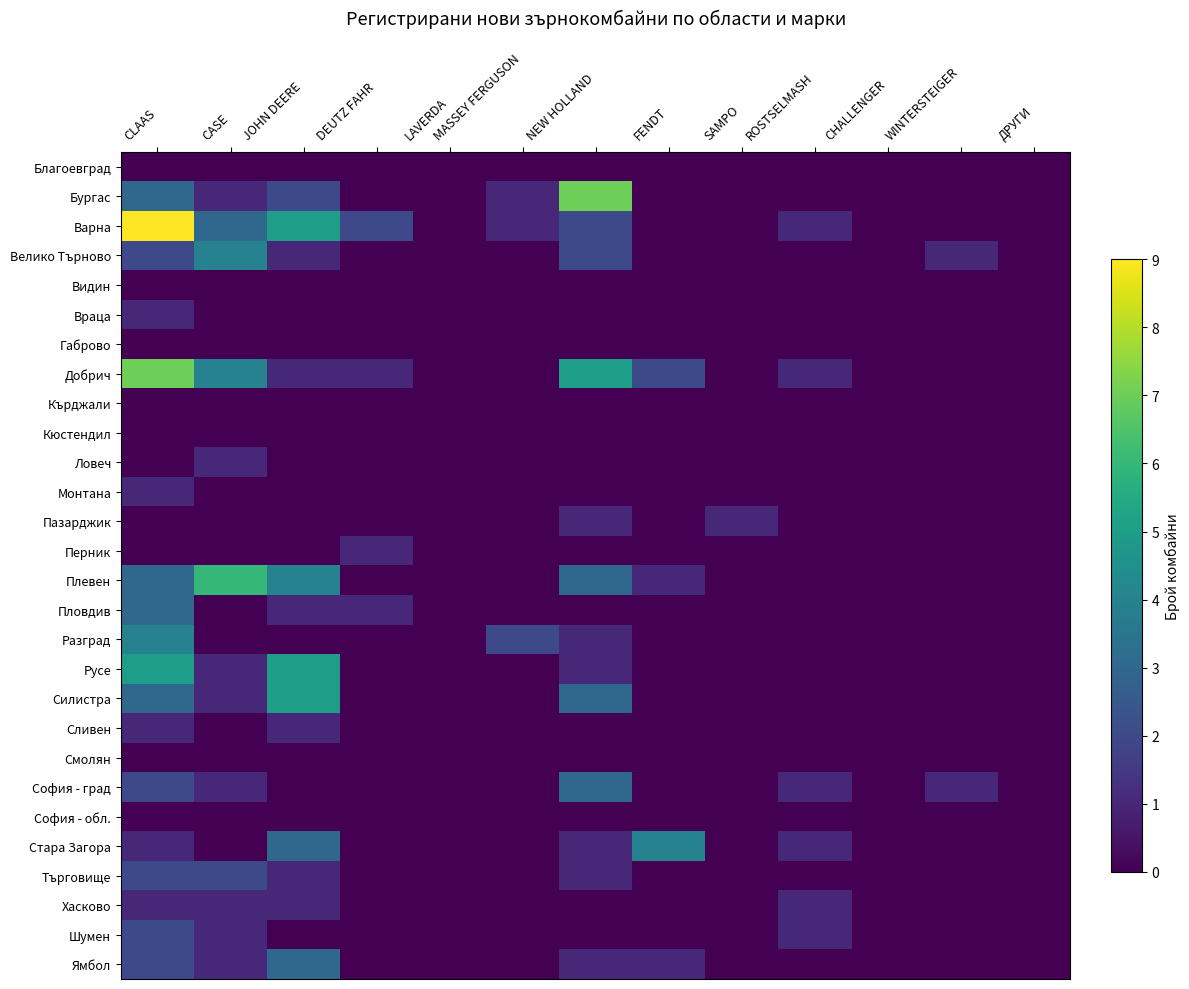

At which category does the chart reach its peak across all series?

CLAAS